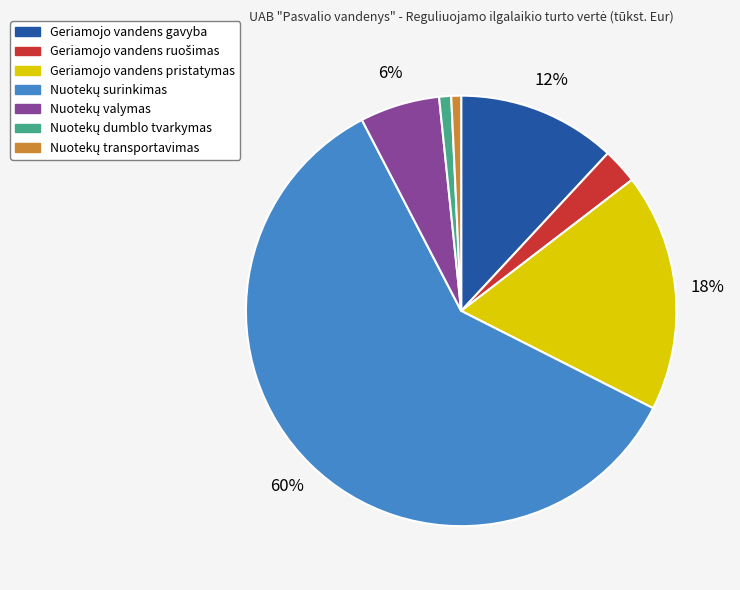

The Geriamojo vandens gavyba slice represents 19% of the pie. True or false?

False